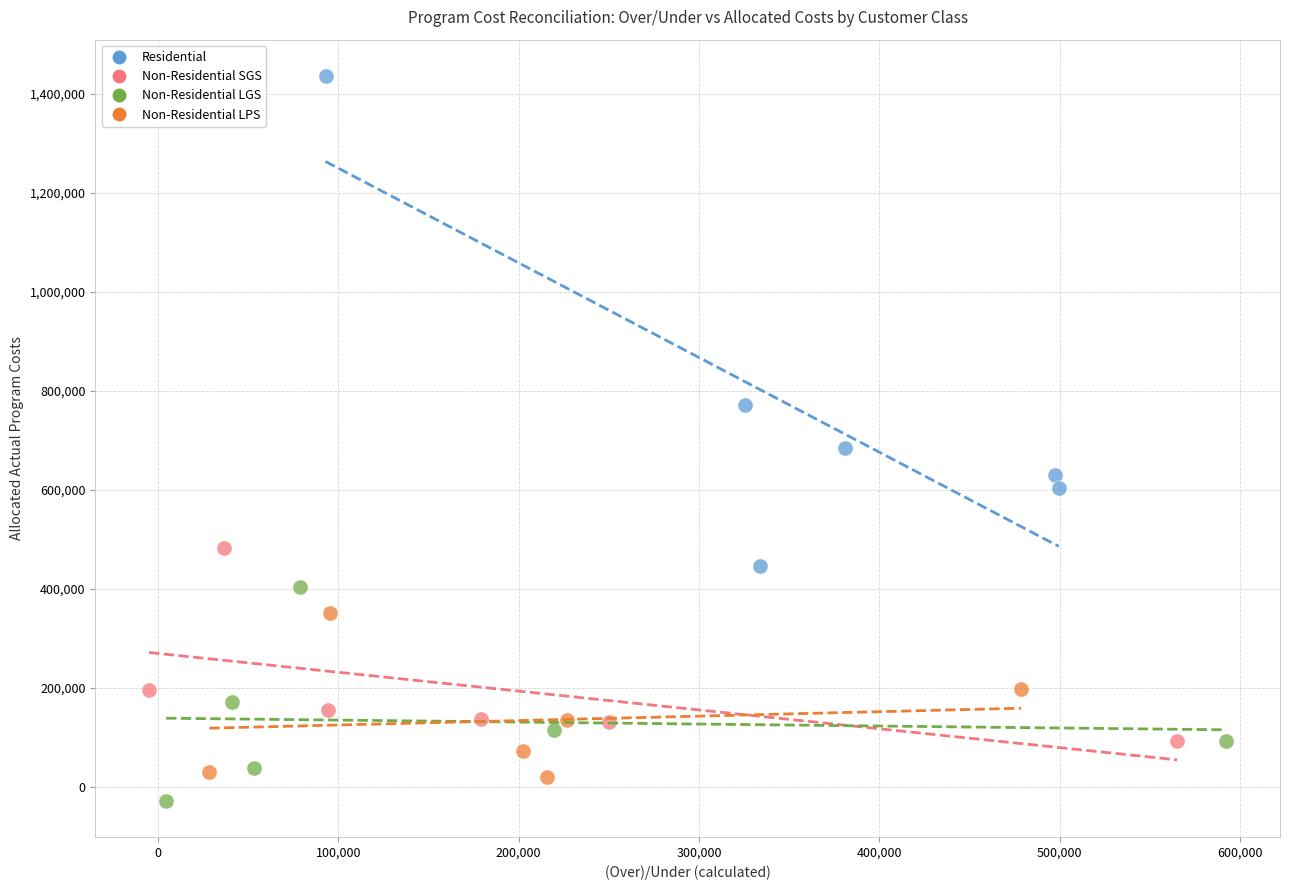

Which series has the widest spread of Y values?

Residential